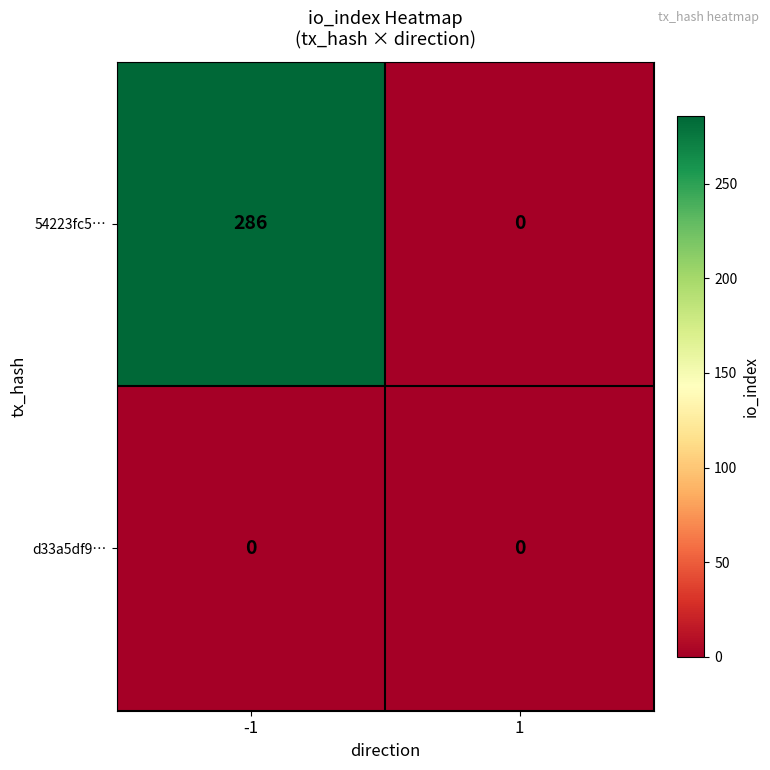

True or false: d33a5df9… has a value of 0 at 1.

True